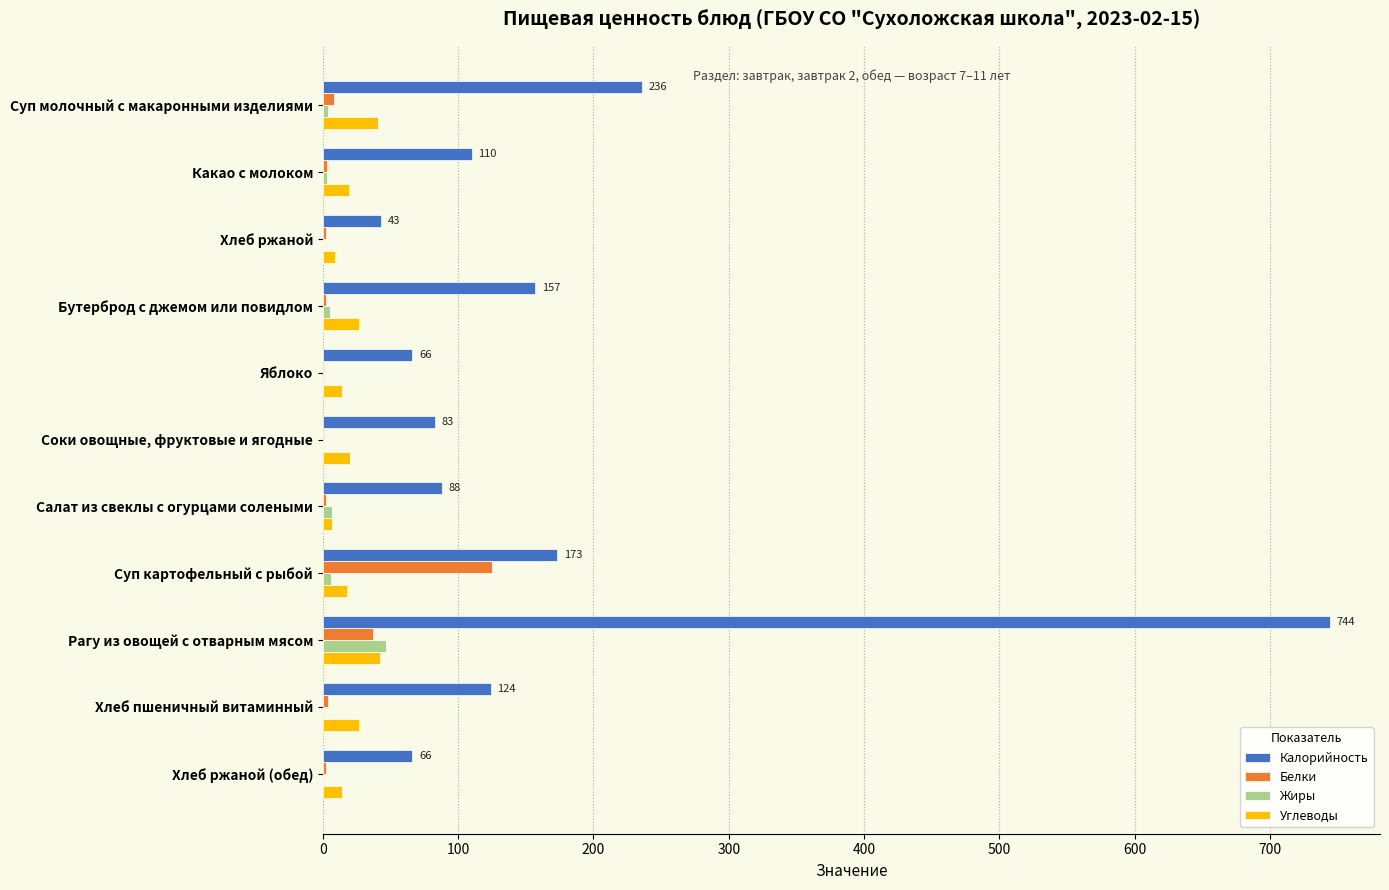

Is the value of Белки at Суп картофельный с рыбой greater than the value of Жиры at Хлеб ржаной?

Yes